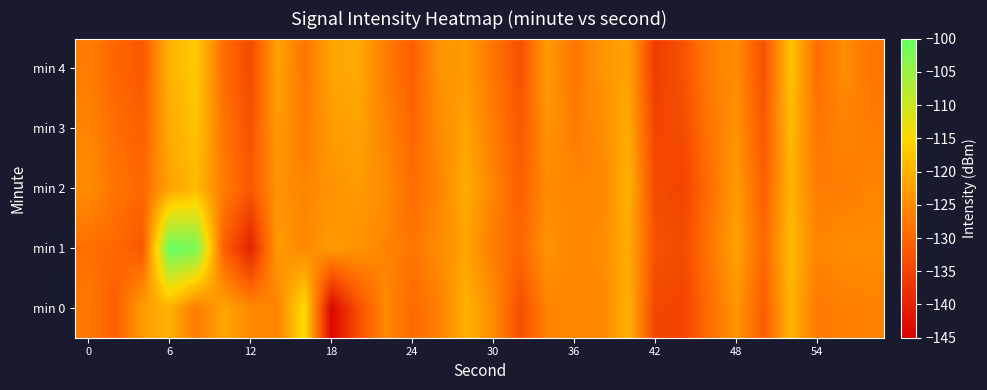

Which series has the largest total across all categories?

min 1